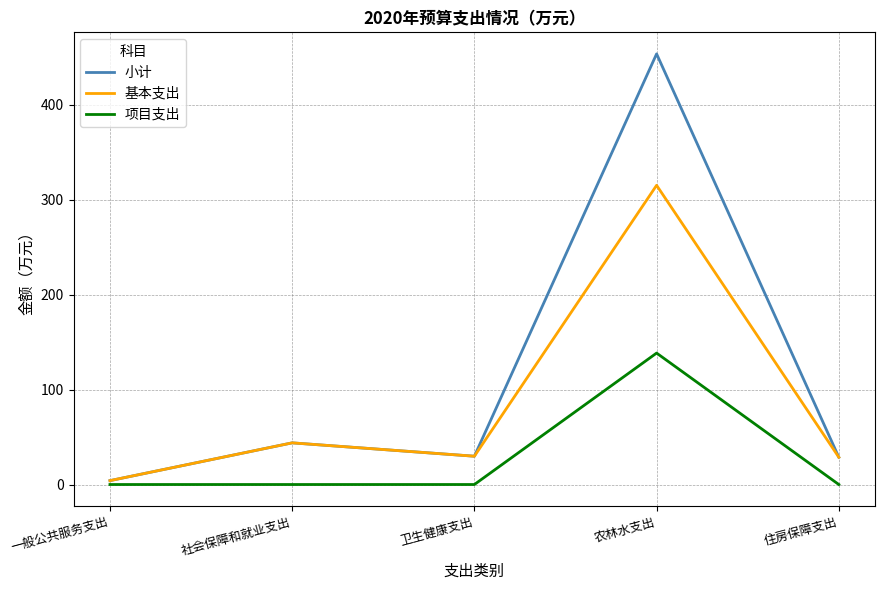

What is the spread (max minus min) of values at 社会保障和就业支出?

43.9